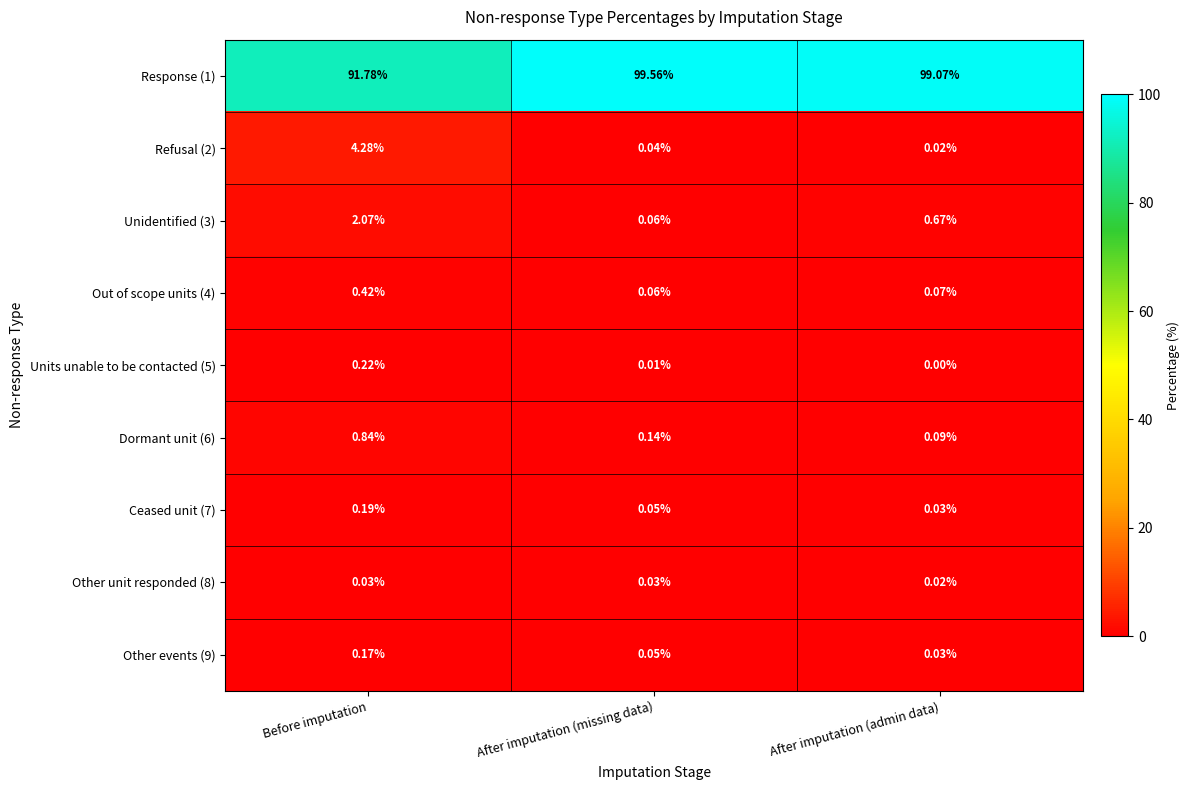

At how many categories does at least one series exceed 68?

3